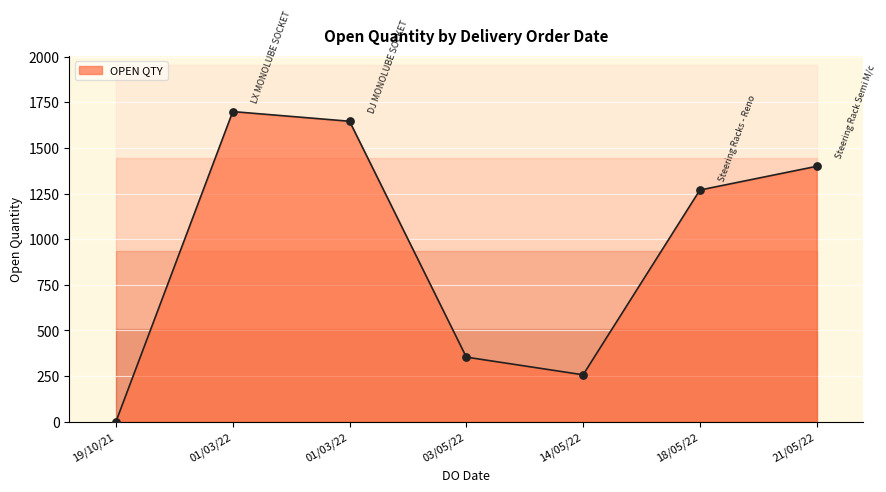

Which has a higher value, 21/05/2022 or 14/05/2022?

21/05/2022